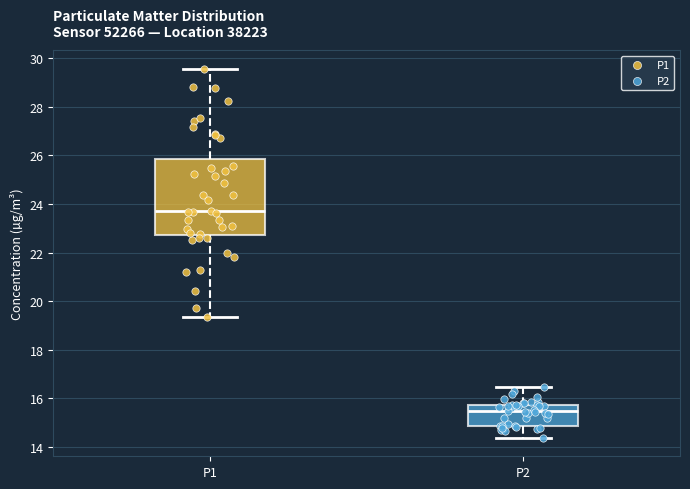

Reading left to right, read every box against the y-axis: the position of its median line, the range the box covers, and the ends of its whiskers. The values are not printed on the chart, so give them approximately, as read against the axis.

P1: median 23.6, box 22.8 to 25.8, whiskers 19.4 to 29.6
P2: median 15.4, box 14.8 to 15.8, whiskers 14.4 to 16.4